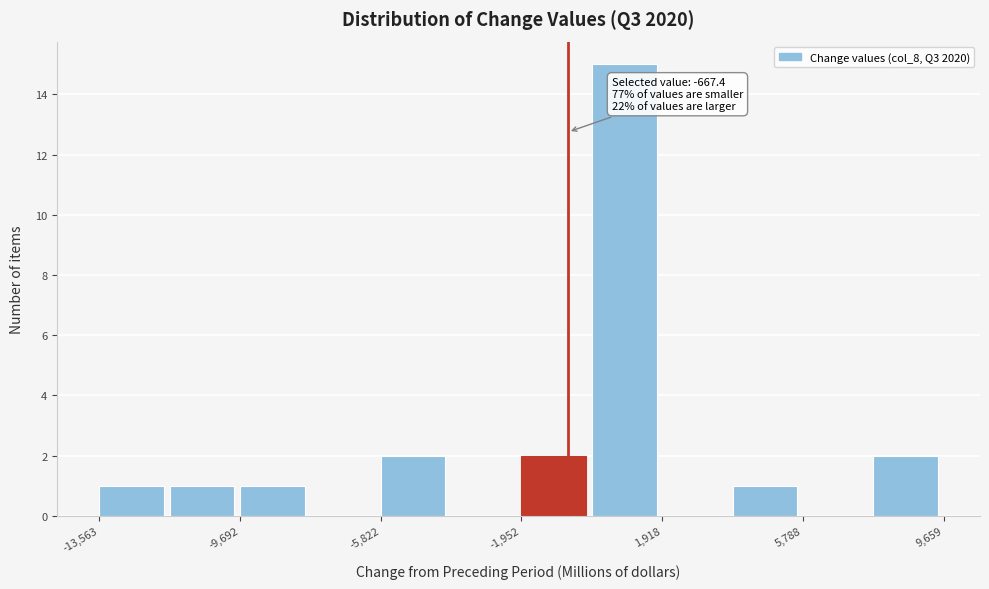

Read against the x-axis, roughly where is the centre of the tallest bar?

1000